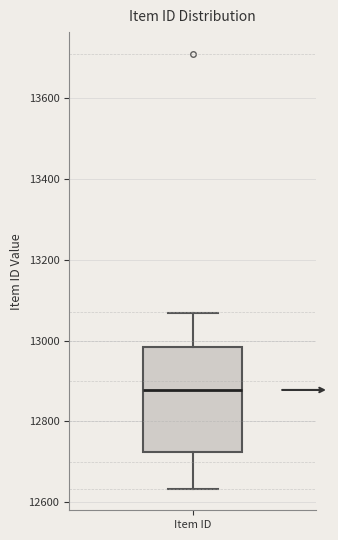

Read this box plot against the y-axis: the position of the median line, the range covered by the box, and the ends of both whiskers. The values are not printed on the chart, so give them approximately, as read against the axis.

median 12880, box 12720 to 12980, whiskers 12640 to 13060